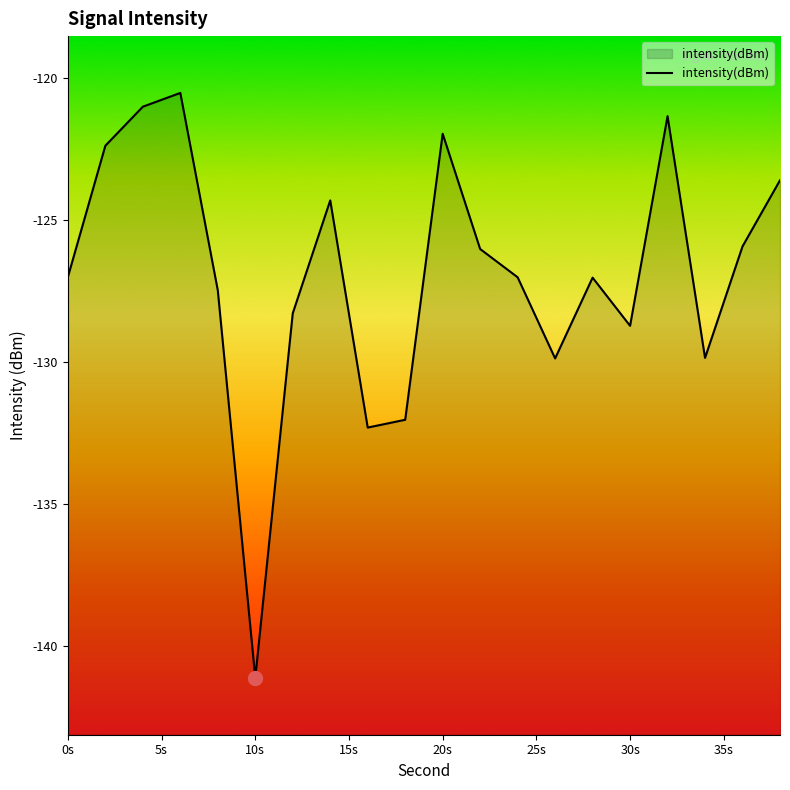

How many points are higher than both their immediate neighbors (excluding endpoints)?

5